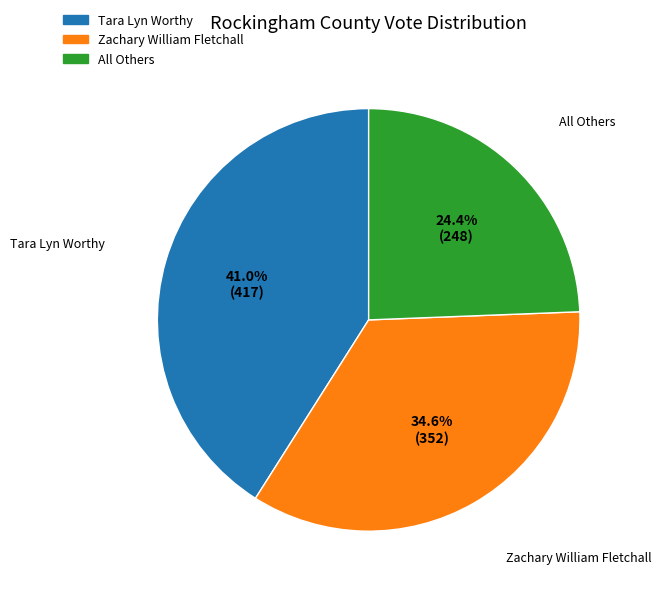

To the nearest percent, what is the difference between the largest and smallest slice percentages?

17%